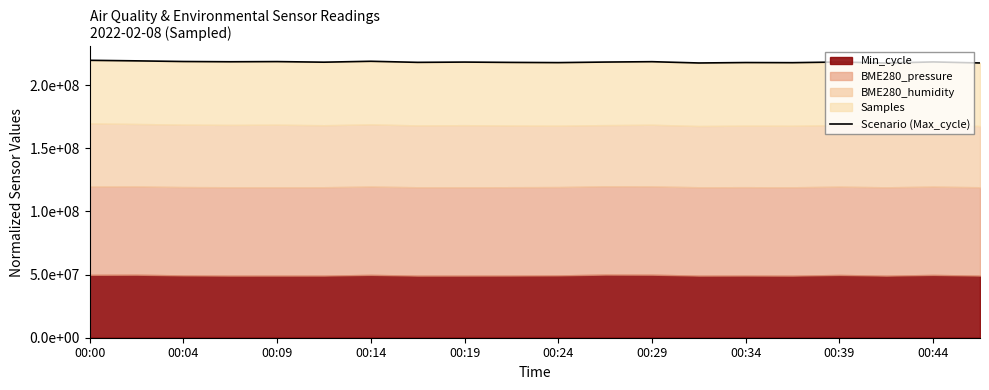

What is the approximate value at 11?

218321255.3